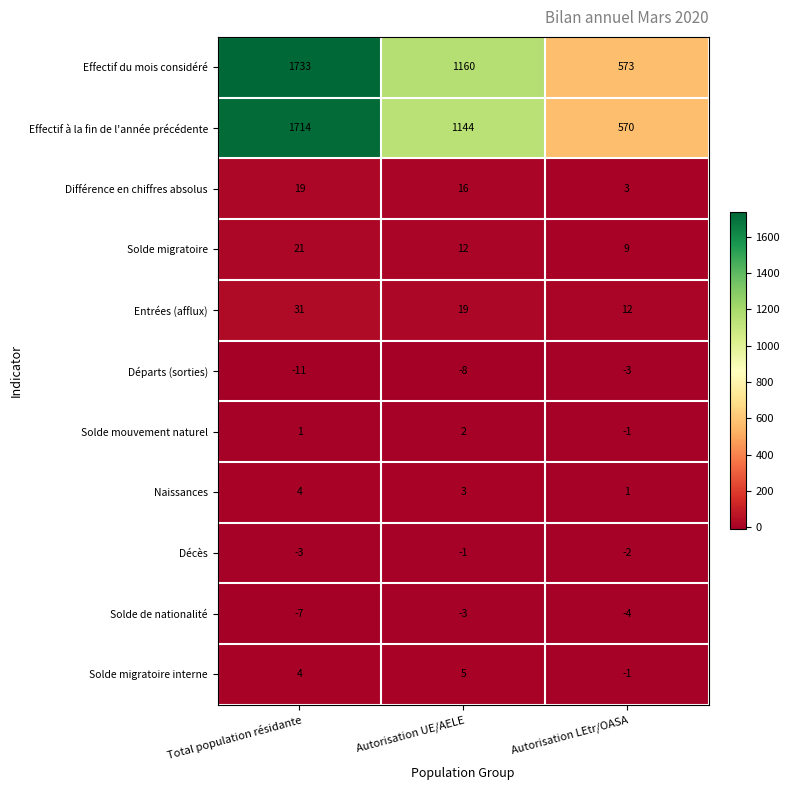

What is the difference between the highest and lowest values at Autorisation LEtr/OASA?

577